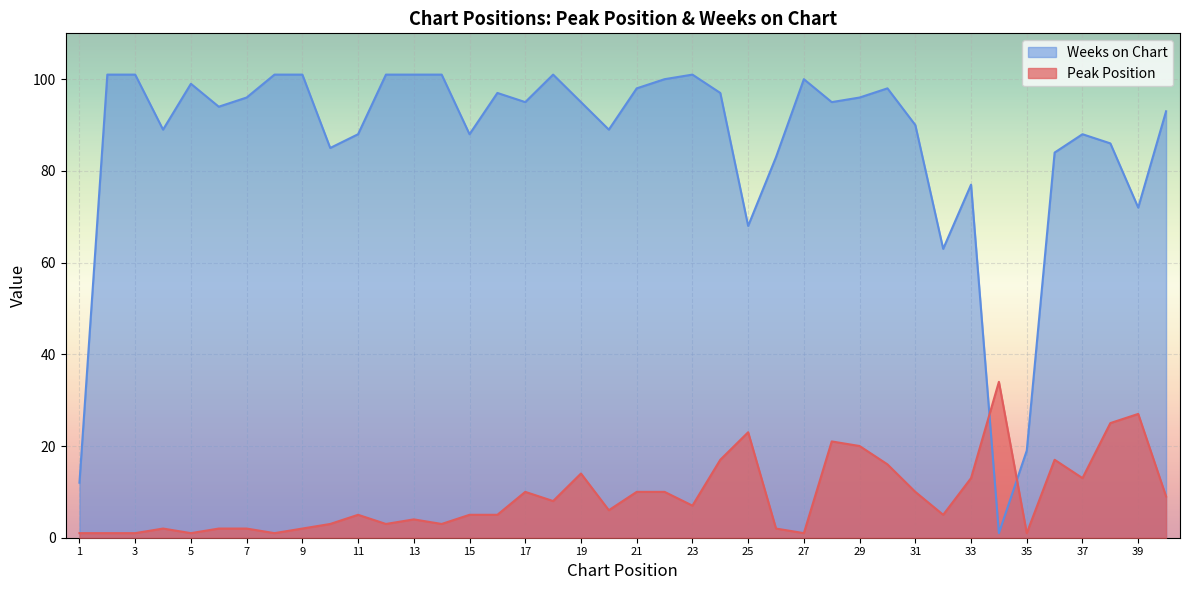

Does the chart display data point markers on the line(s)?

No